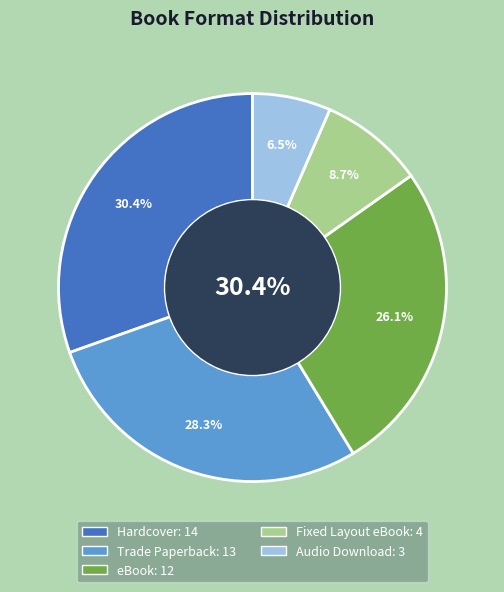

Rank the categories by value from lowest to highest.

Audio Download, Fixed Layout eBook, eBook, Trade Paperback, Hardcover